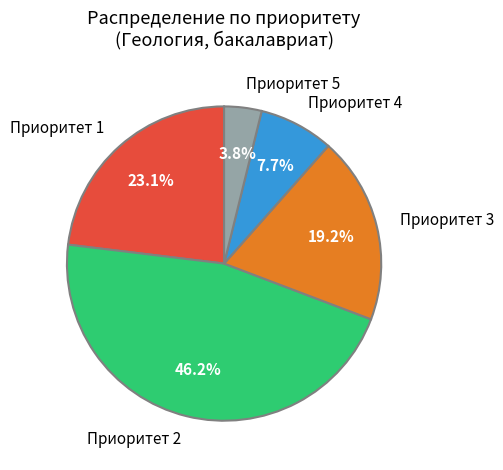

What percentage is the Приоритет 3 slice, to the nearest percent?

19%